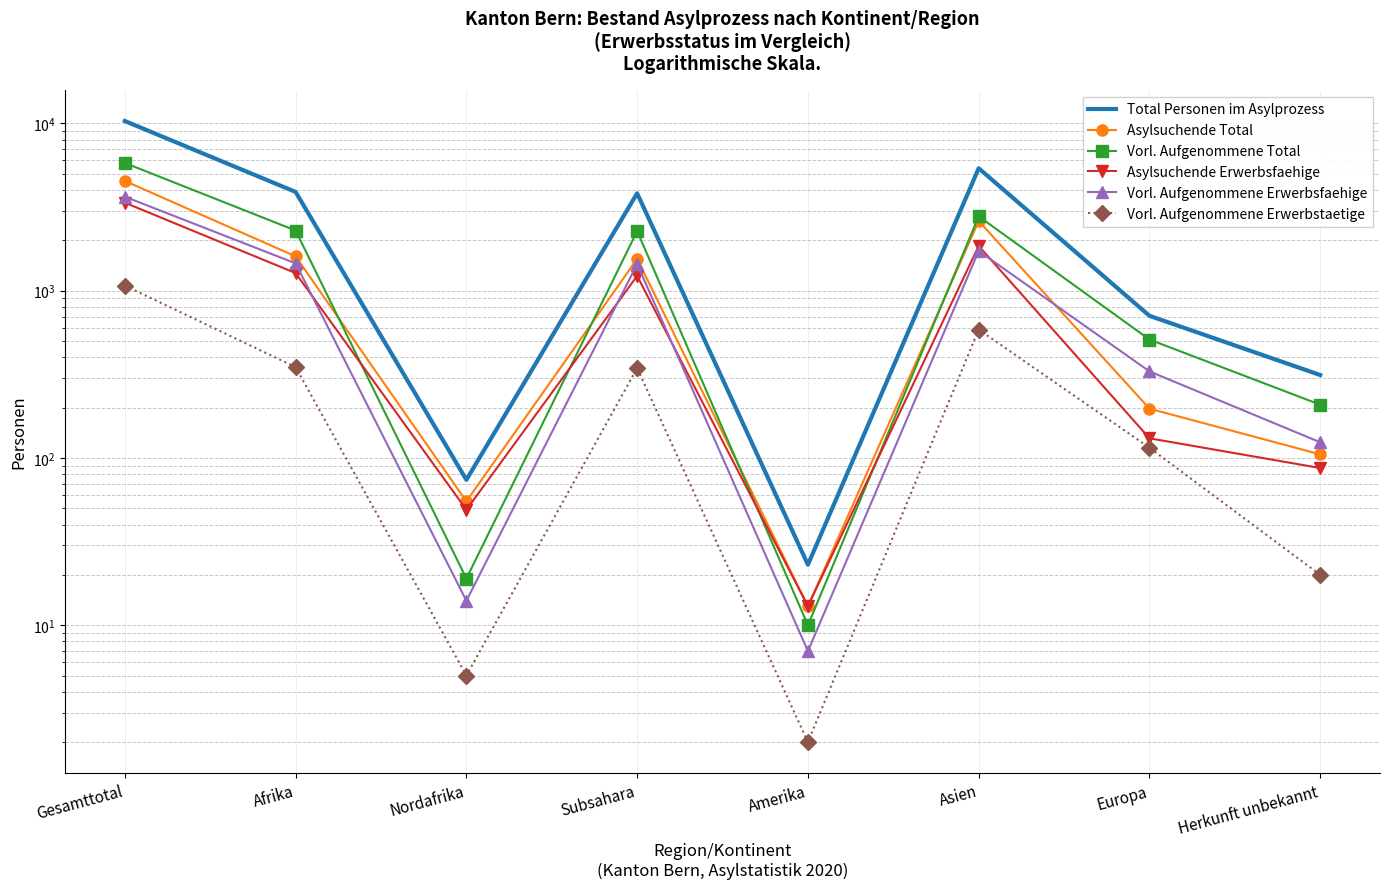

What is the minimum value shown in the chart?

2